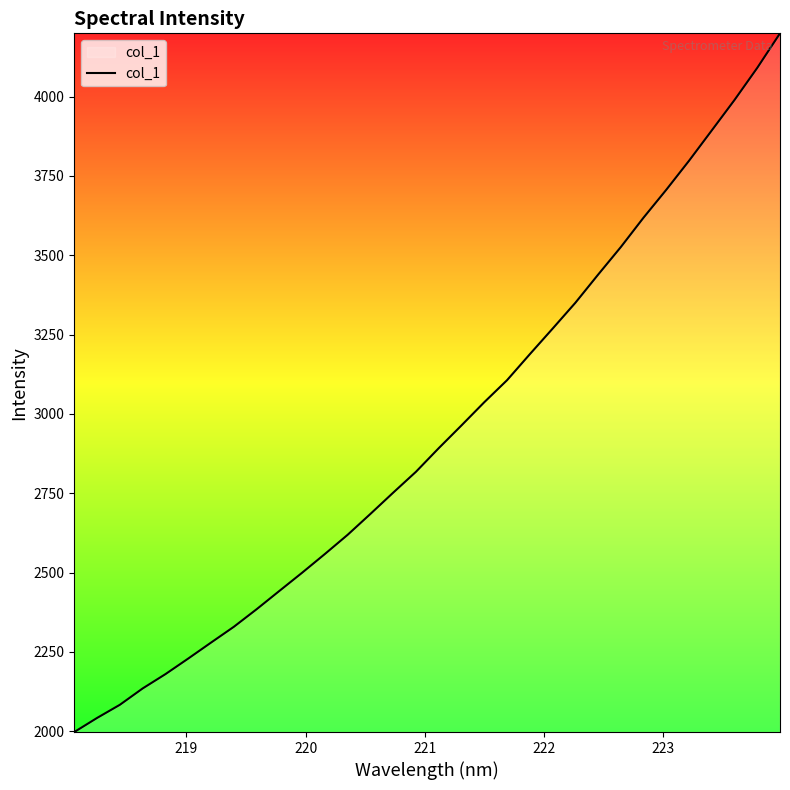

What is the difference between the maximum and minimum values?

2201.6